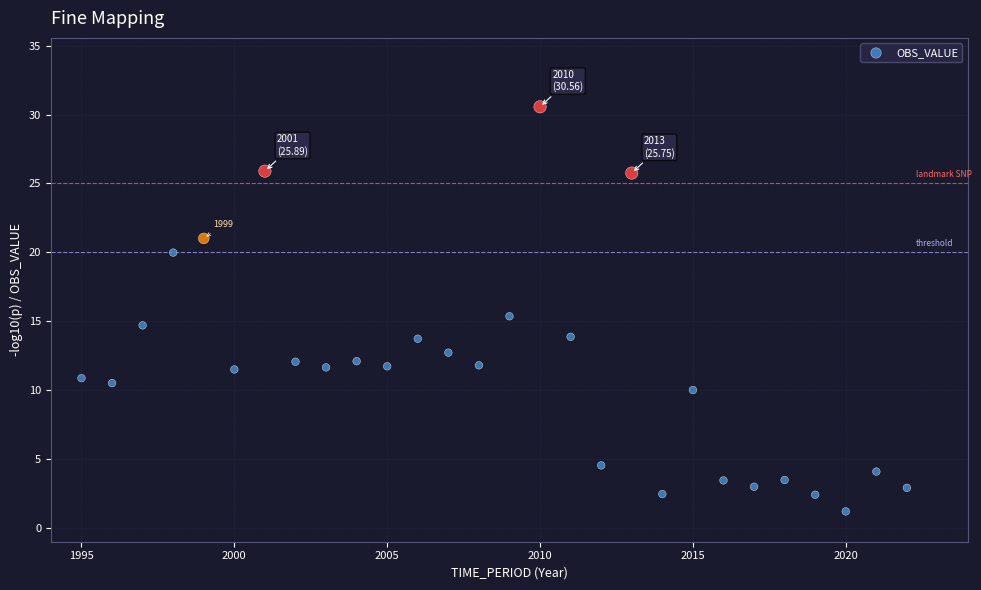

What is the range of X values (max minus min)?

27.0